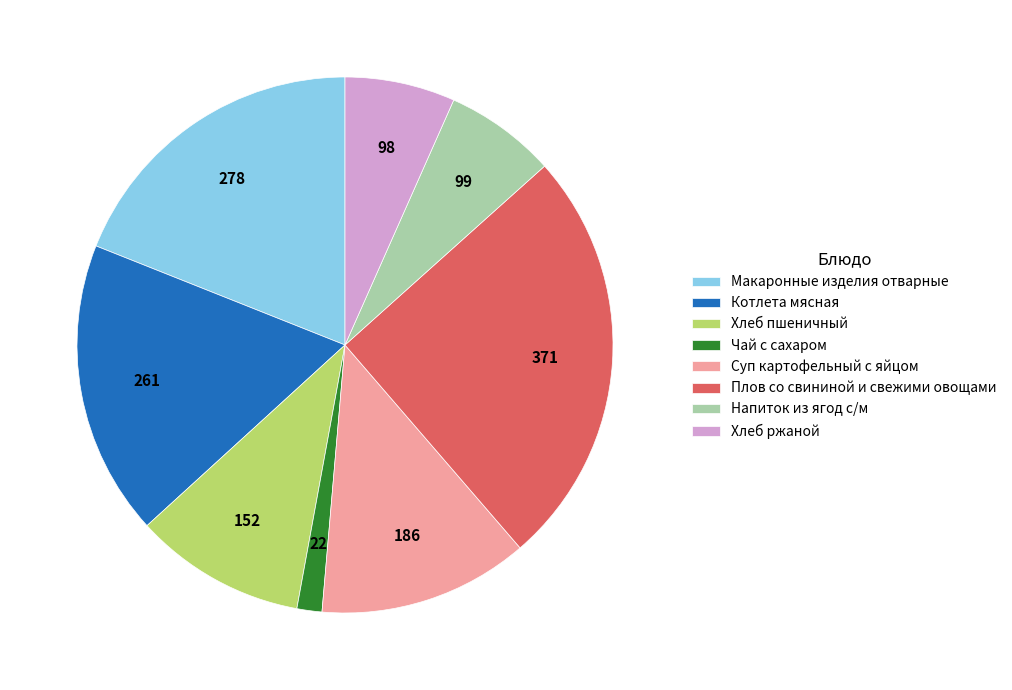

Combined, do Плов со свининой и свежими овощами and Хлеб пшеничный account for over 50%?

No